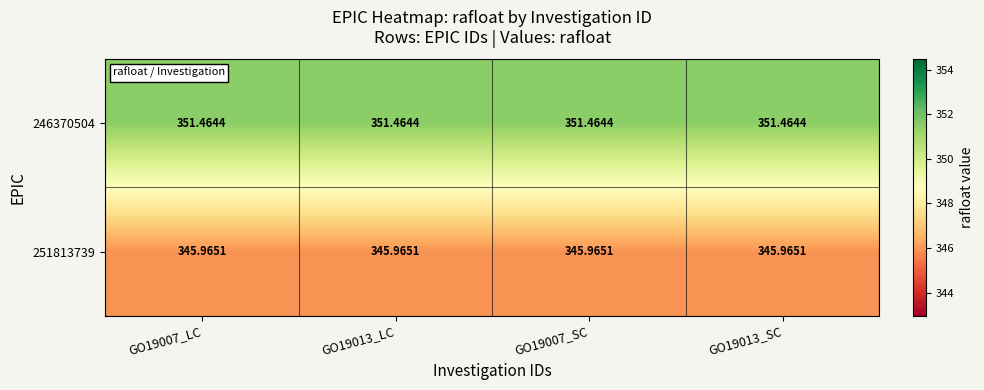

Rank the series by their maximum value, from highest to lowest.

246370504, 251813739